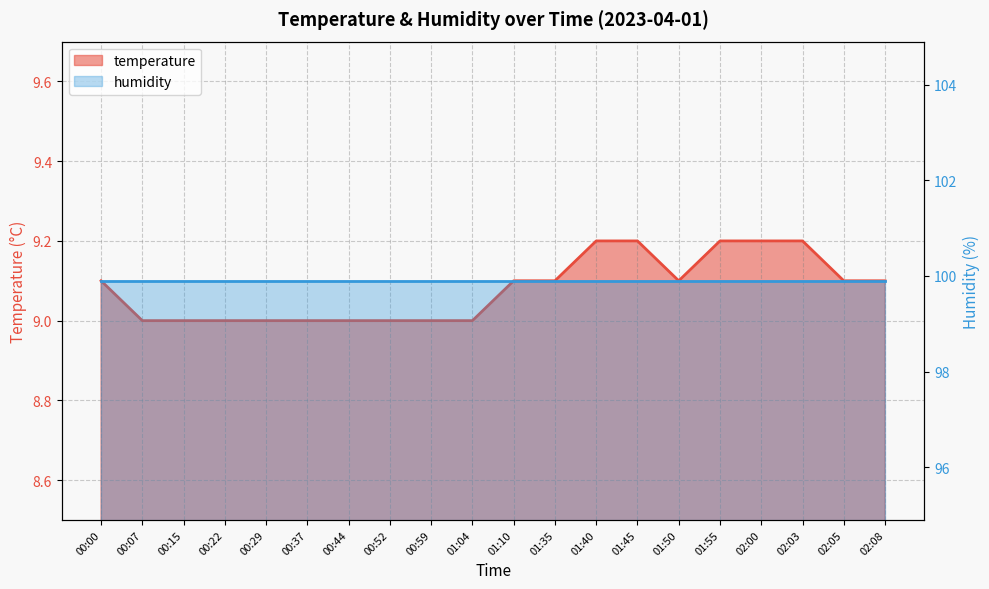

What is the value of the 11th point from the left?

9.1